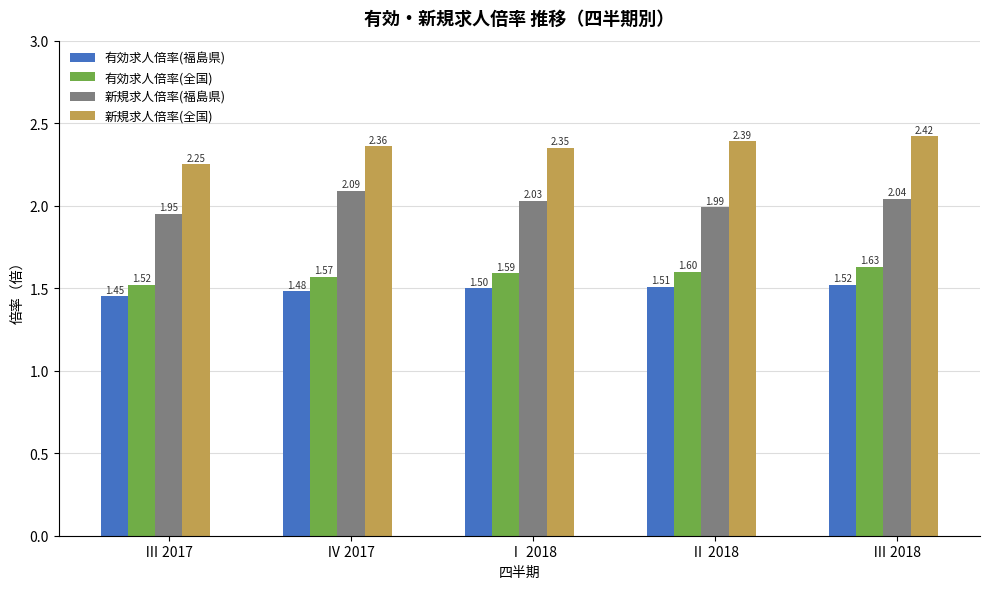

Which series has the largest range (max minus min)?

新規求人倍率(全国)